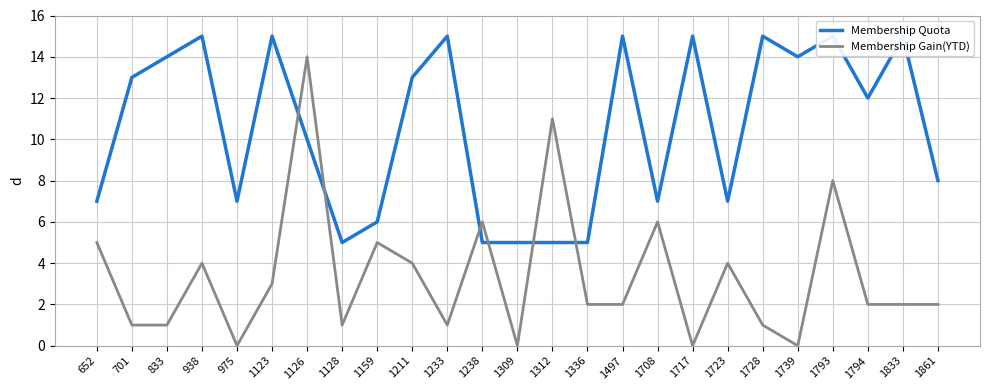

Reading left to right, list all the values displayed in this chart.

Membership Quota: 652=7	701=13	833=14	938=15	975=7	1123=15	1126=10	1128=5	1159=6	1211=13	1233=15	1238=5	1309=5	1312=5	1336=5	1497=15	1708=7	1717=15	1723=7	1728=15	1739=14	1793=15	1794=12	1833=15	1861=8
Membership Gain(YTD): 652=5	701=1	833=1	938=4	975=0	1123=3	1126=14	1128=1	1159=5	1211=4	1233=1	1238=6	1309=0	1312=11	1336=2	1497=2	1708=6	1717=0	1723=4	1728=1	1739=0	1793=8	1794=2	1833=2	1861=2